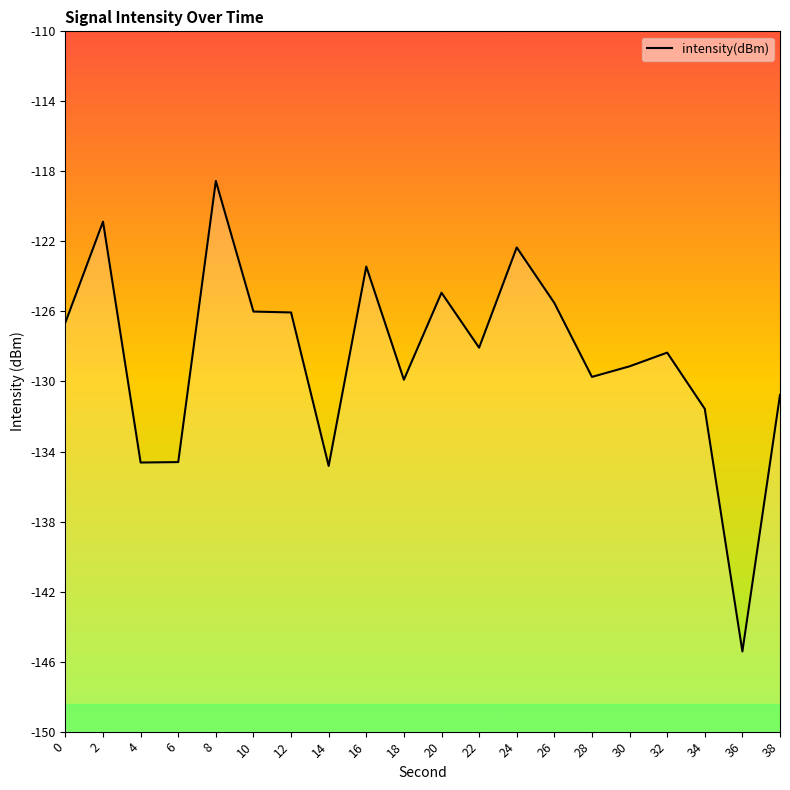

Where is the first local maximum?

2